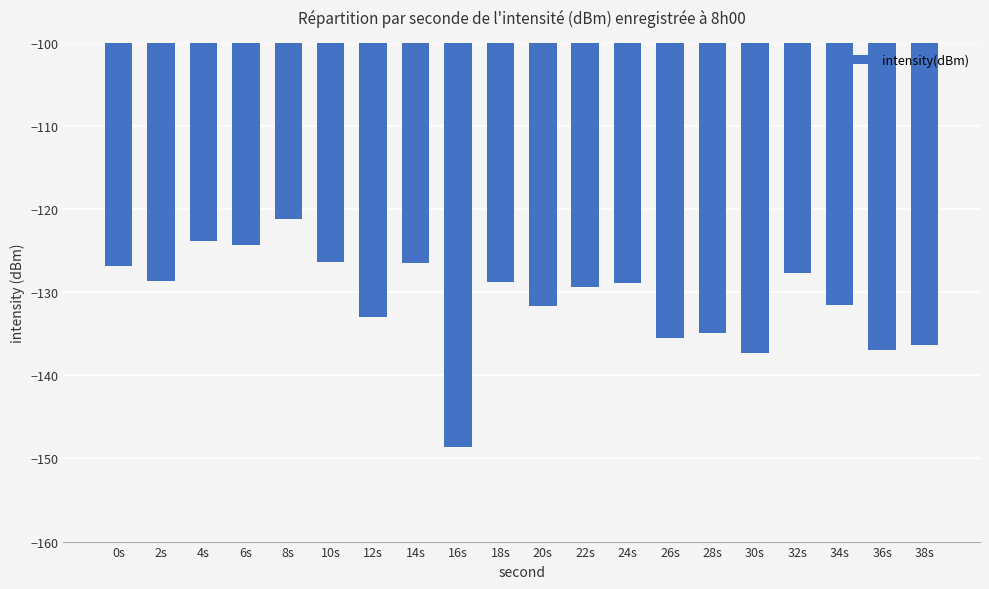

True or false: the data shows -78.0 at 36s.

False